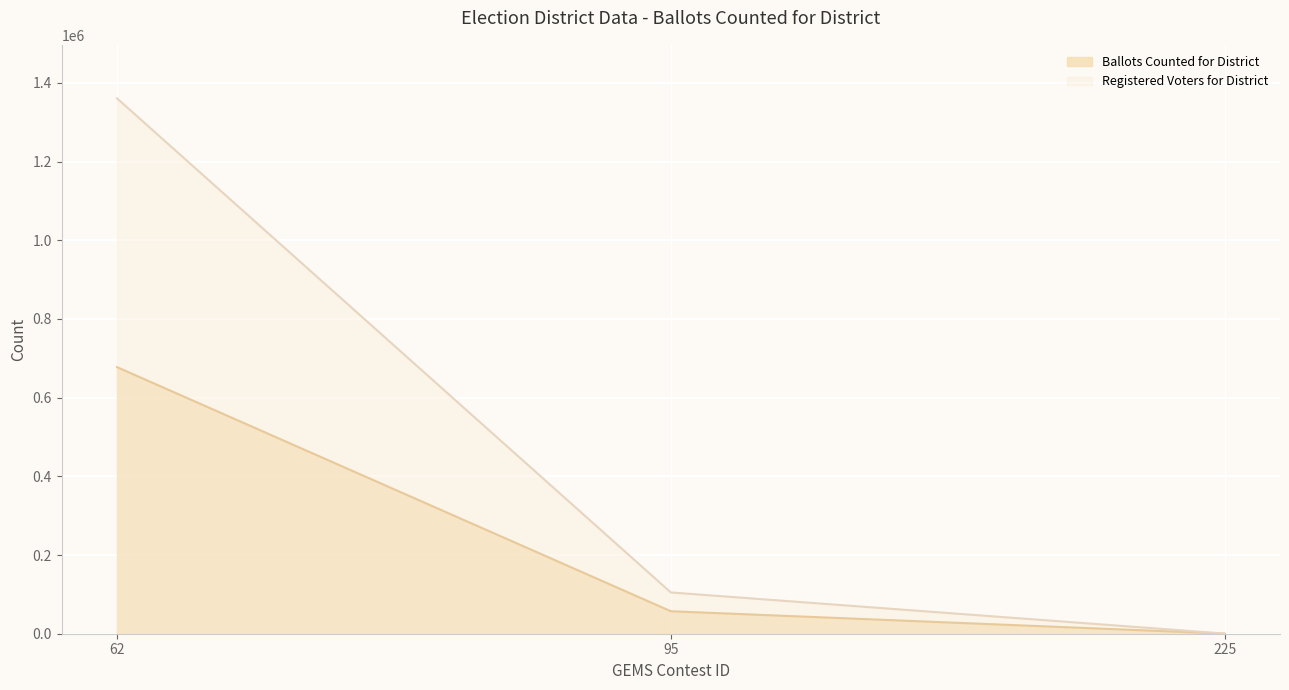

Which series has the largest range (max minus min)?

Registered Voters for District